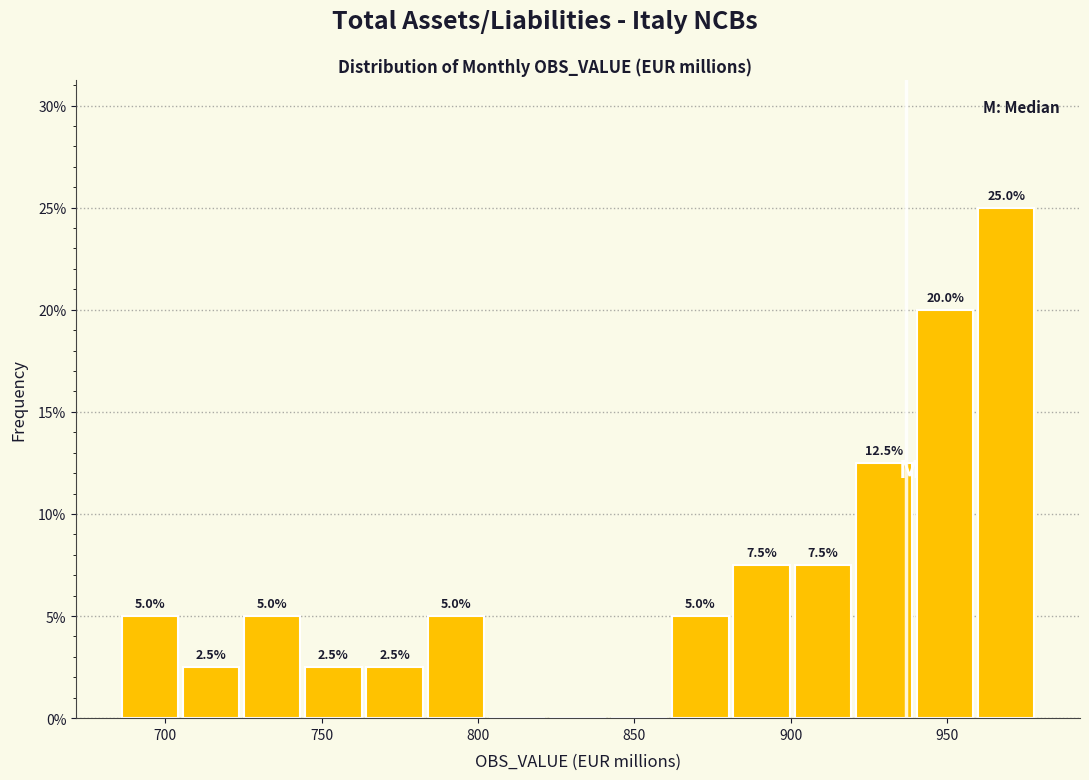

Read against the x-axis, roughly where is the centre of the tallest bar?

970